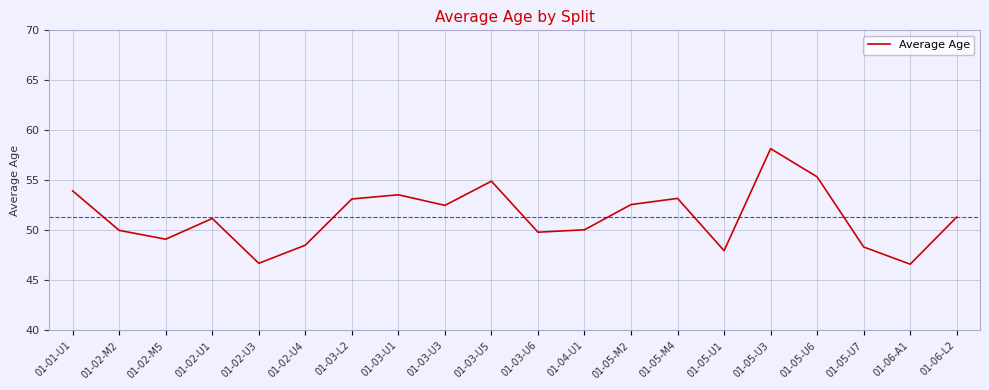

Where is the first local minimum?

01-02-M5